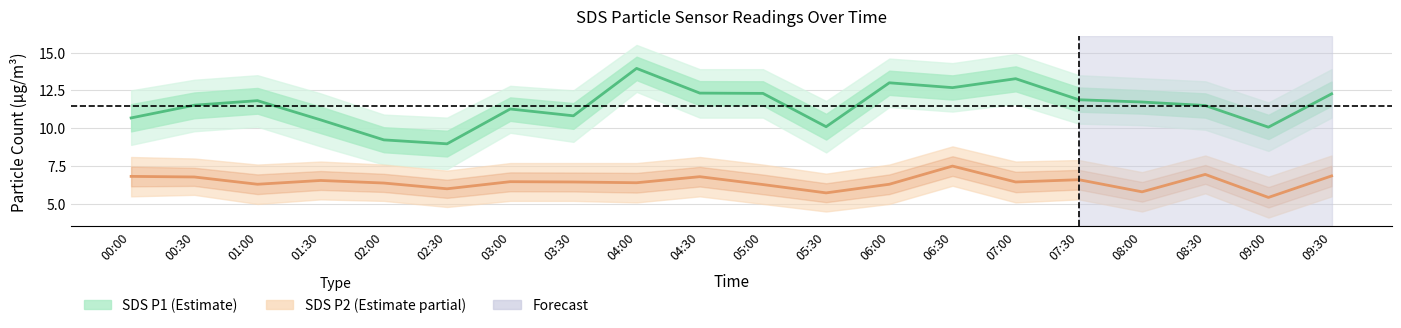

At which category is the sum across all series the highest?

04:00